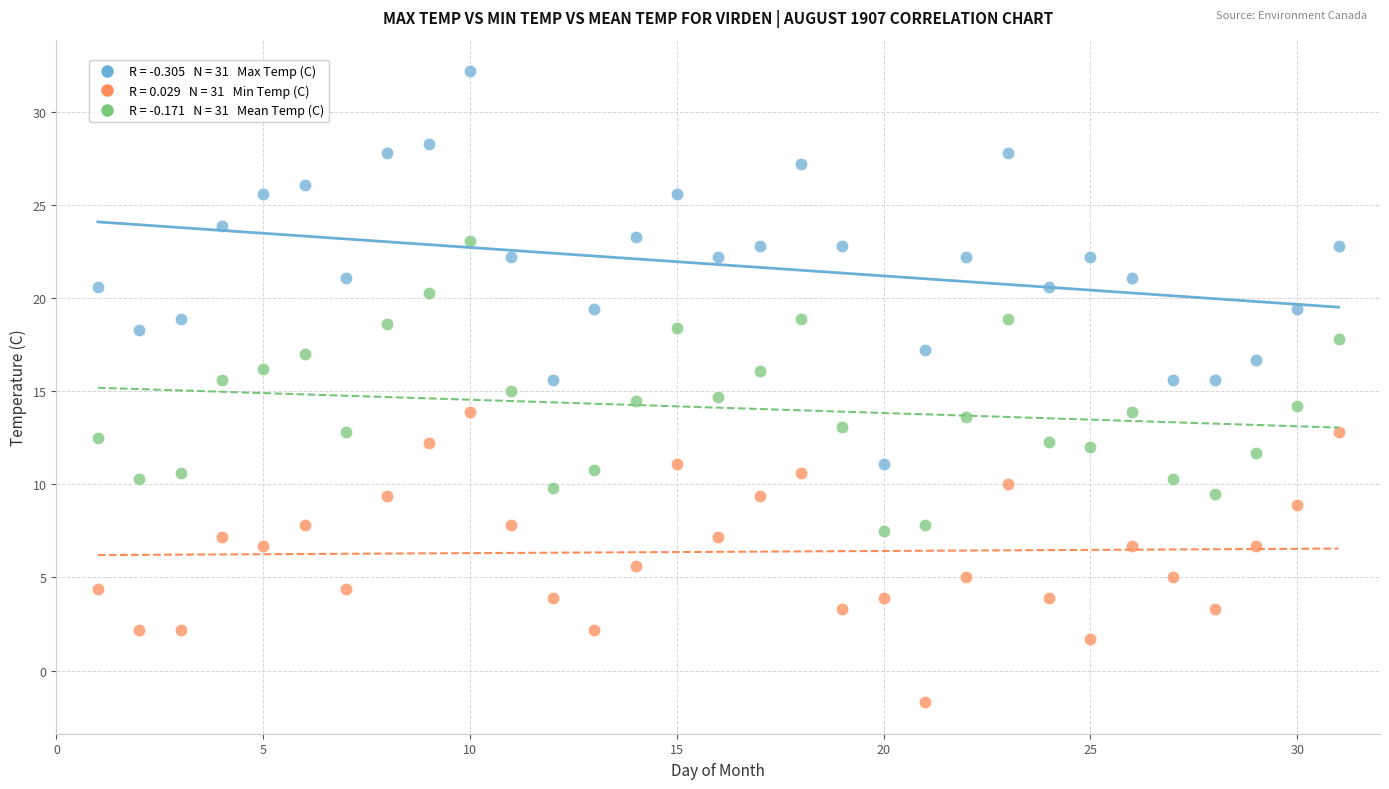

Across all data points, what is the range of Y values (max minus min)?

33.9